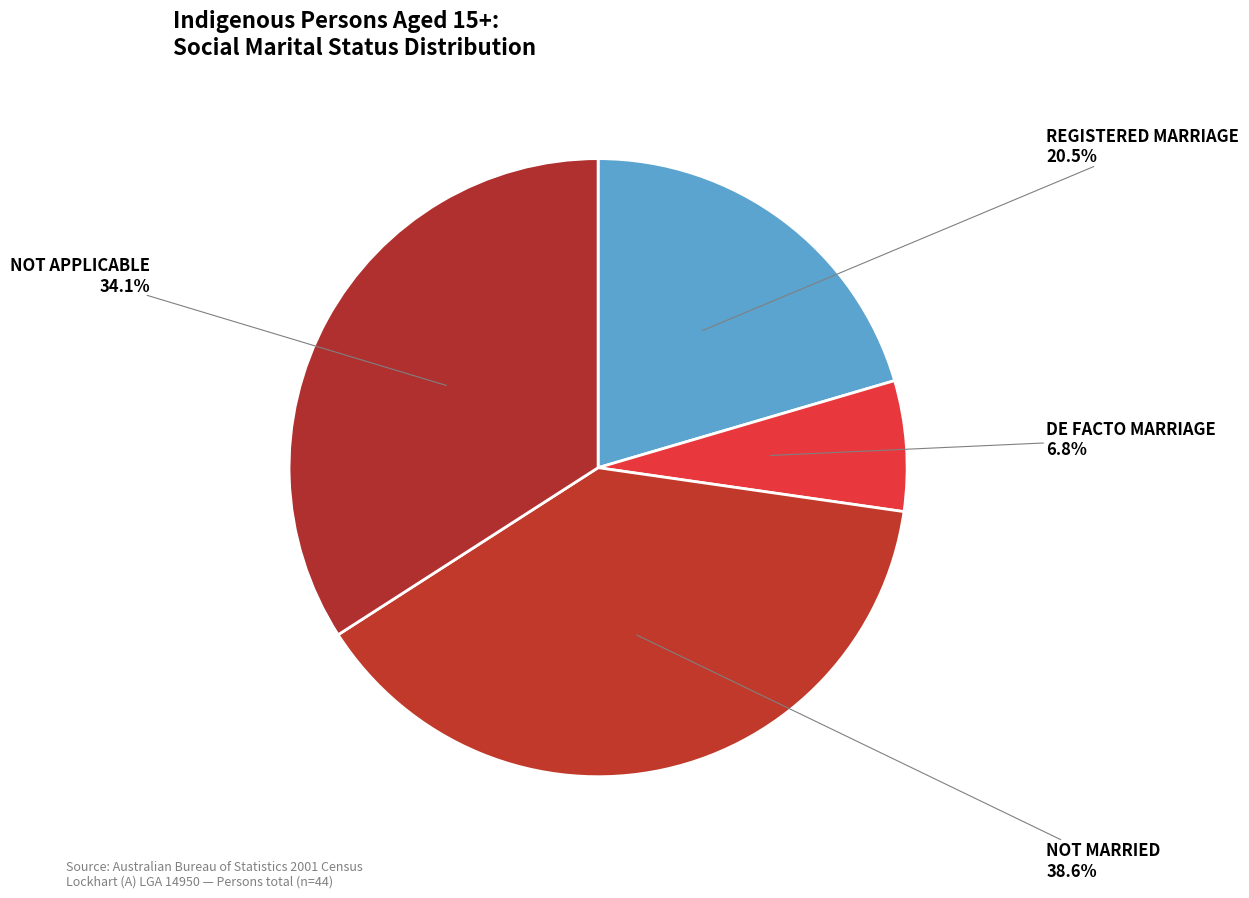

Which category has the biggest portion of the pie?

Not Married